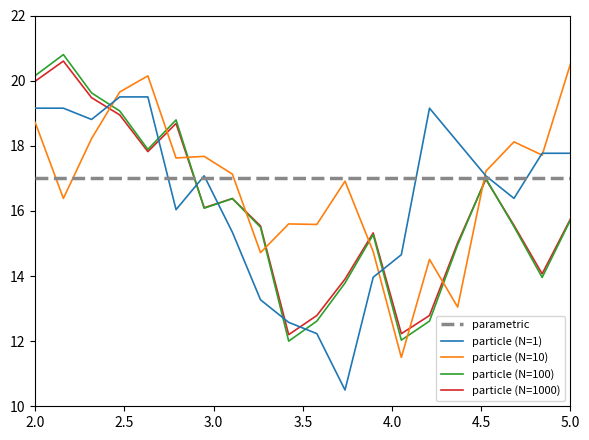

What is the maximum value shown in the chart?

20.8